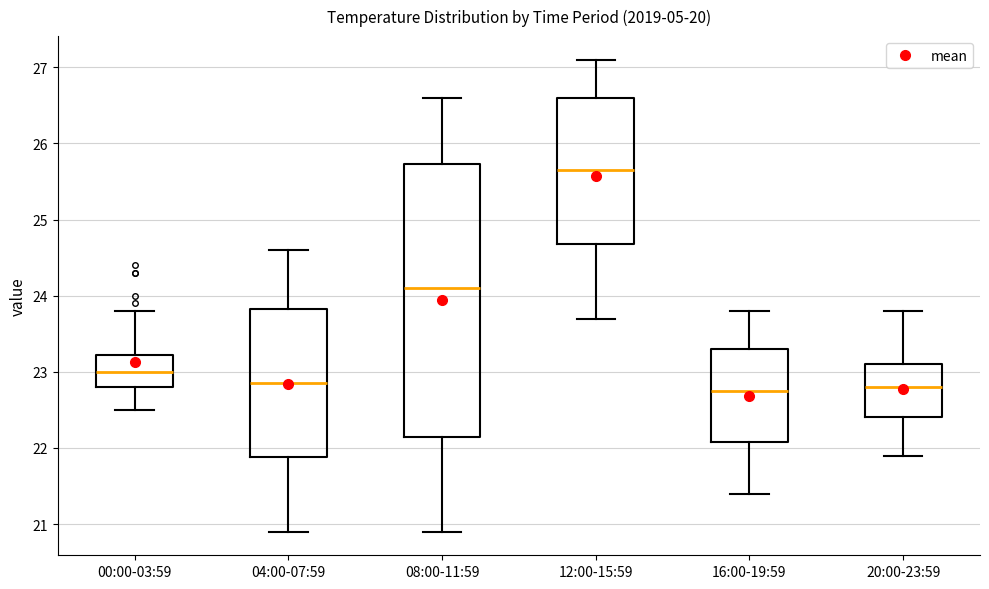

Which box's median line is the highest?

12:00-15:59